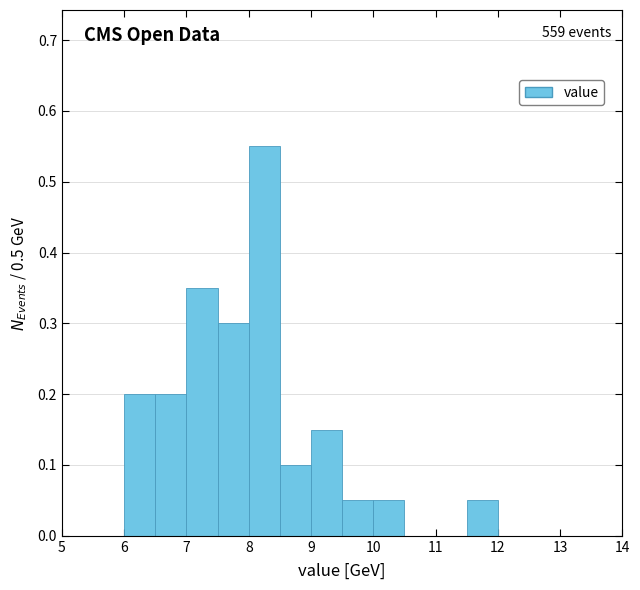

Over which range of the x-axis is the bar tallest?

8.0 to 8.5